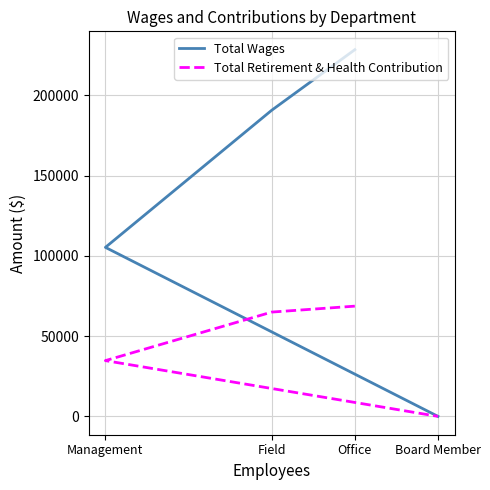

How many values in the Total Retirement & Health Contribution series are below 64982?

2